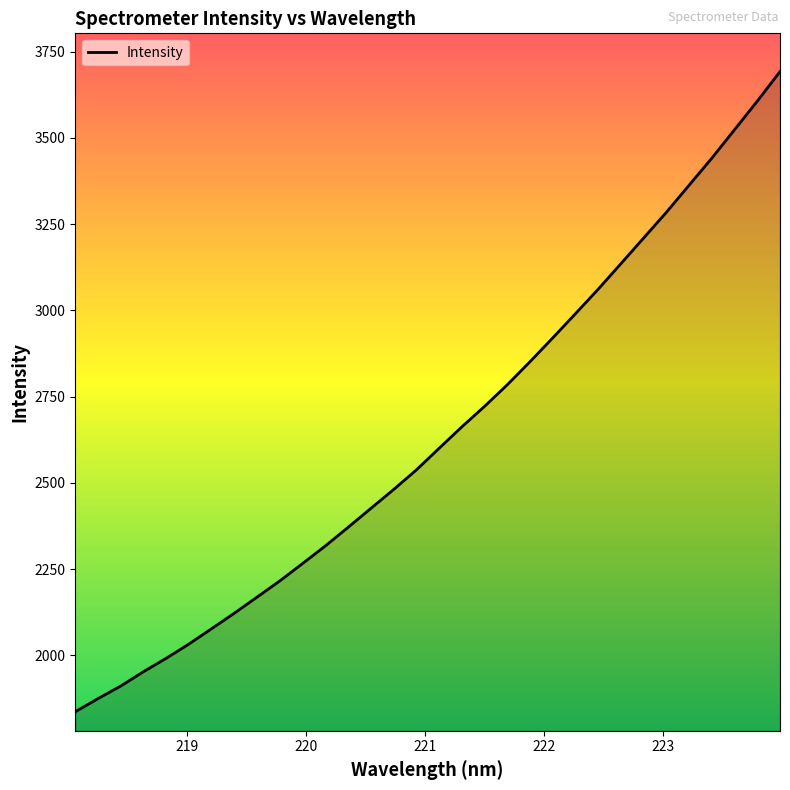

What is the minimum value shown in the chart?

1836.7